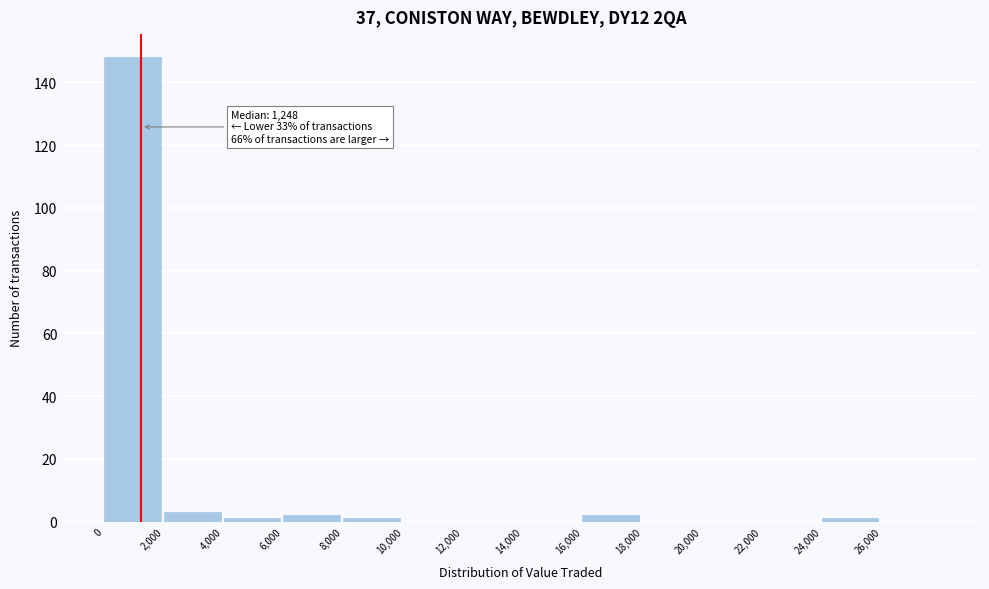

Over which range of the x-axis is the bar tallest?

0 to 2000